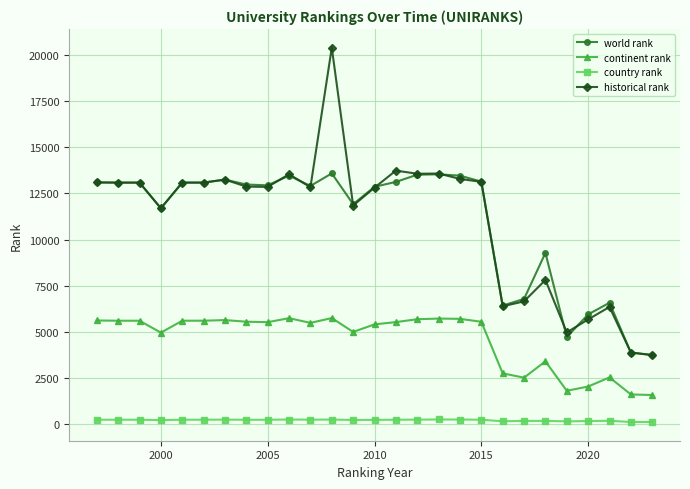

True or false: historical rank and continent rank intersect in this chart.

False